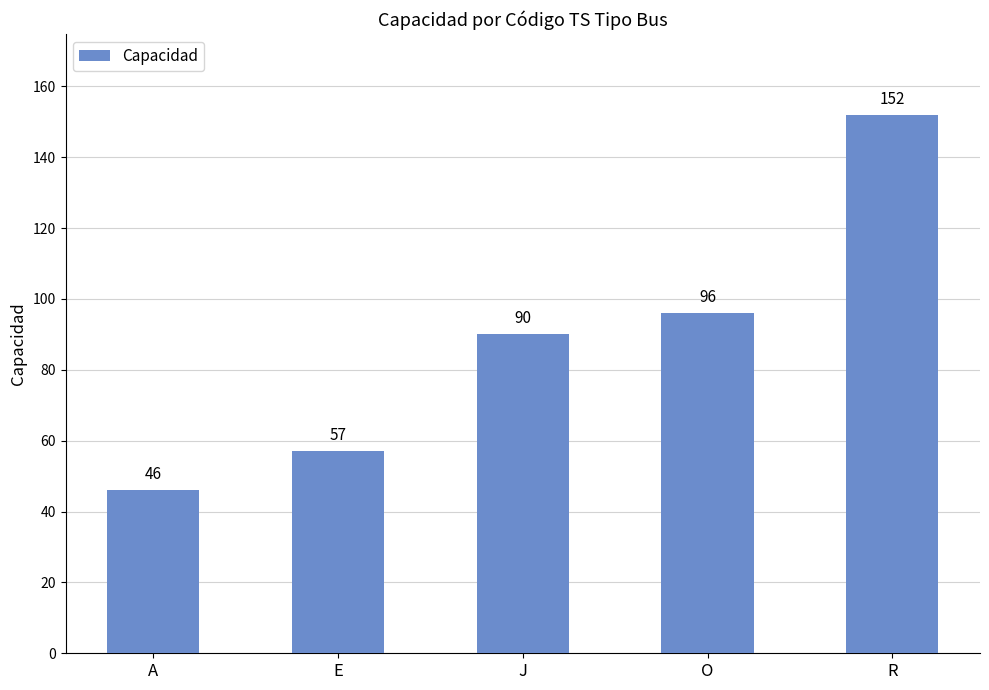

Reading right to left, transcribe all the data shown in this chart.

R=152	O=96	J=90	E=57	A=46